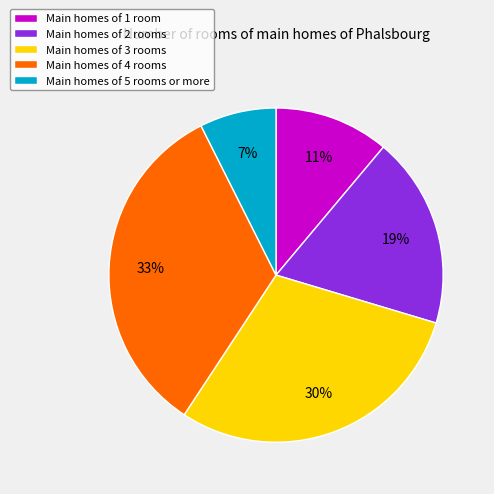

Is there a majority slice in this chart?

No